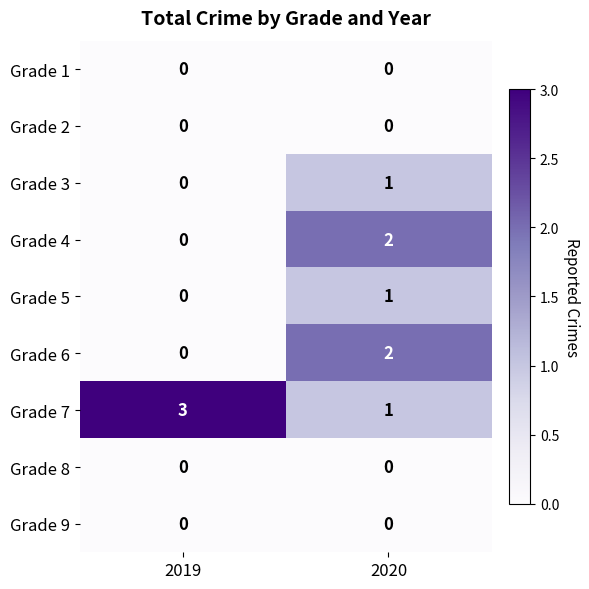

Reading left to right, transcribe all the data shown in this chart.

Grade 1: 0	0
Grade 2: 0	0
Grade 3: 0	1
Grade 4: 0	2
Grade 5: 0	1
Grade 6: 0	2
Grade 7: 3	1
Grade 8: 0	0
Grade 9: 0	0